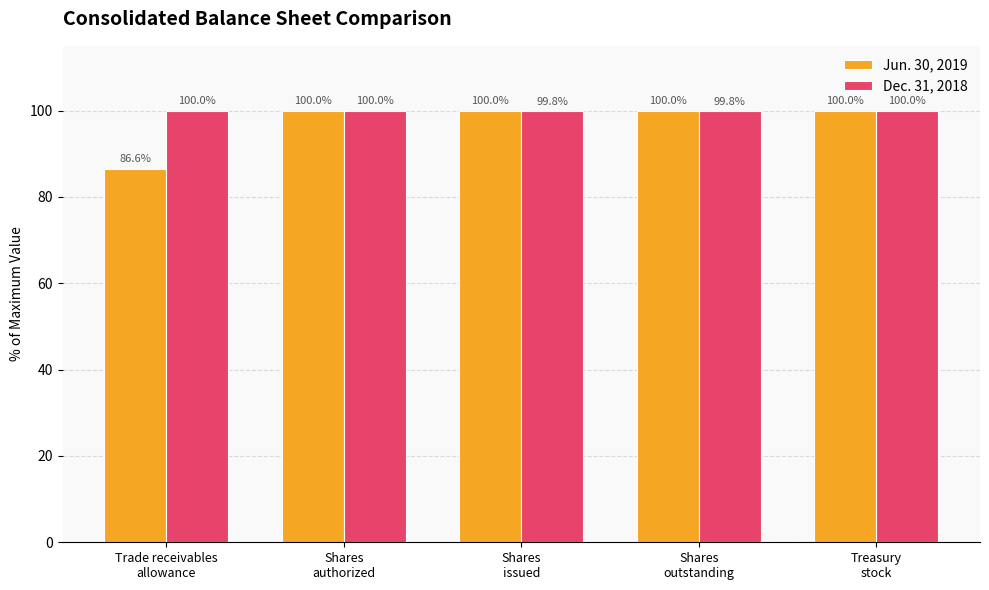

At how many categories does at least one series exceed 92?

5